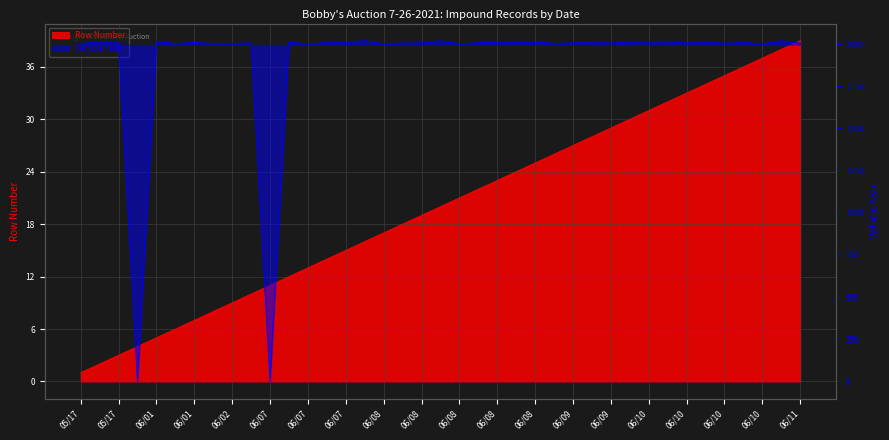

True or false: Vehicle Year has a value of 3329 at 2021-06-10.

False